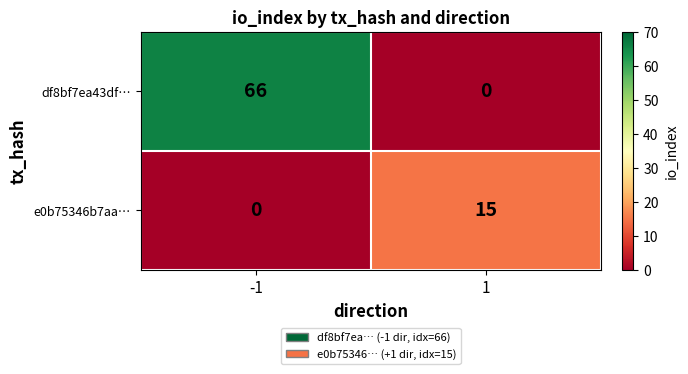

List the series in order of their overall mean, lowest first.

e0b75346b7aa…, df8bf7ea43df…